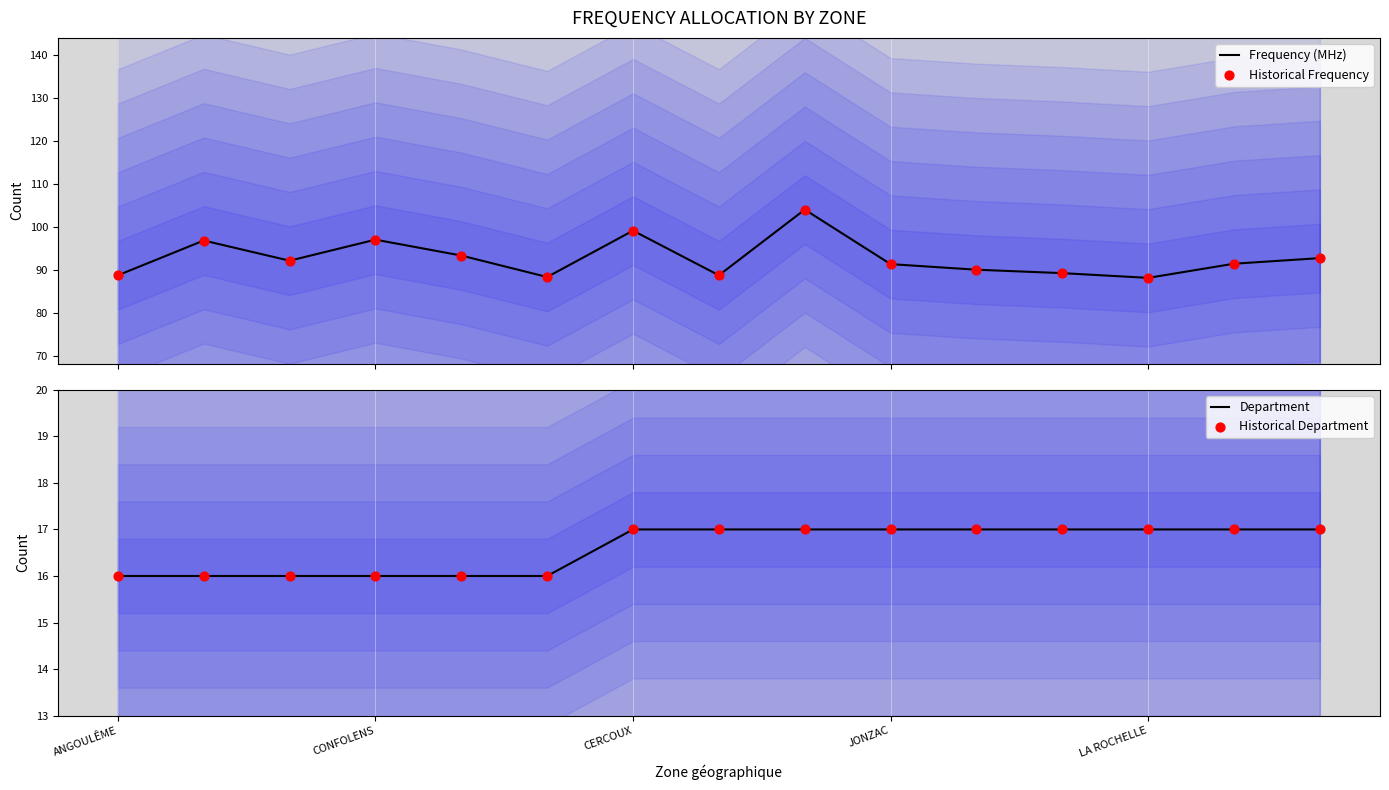

At which category is the sum across all series the highest?

8